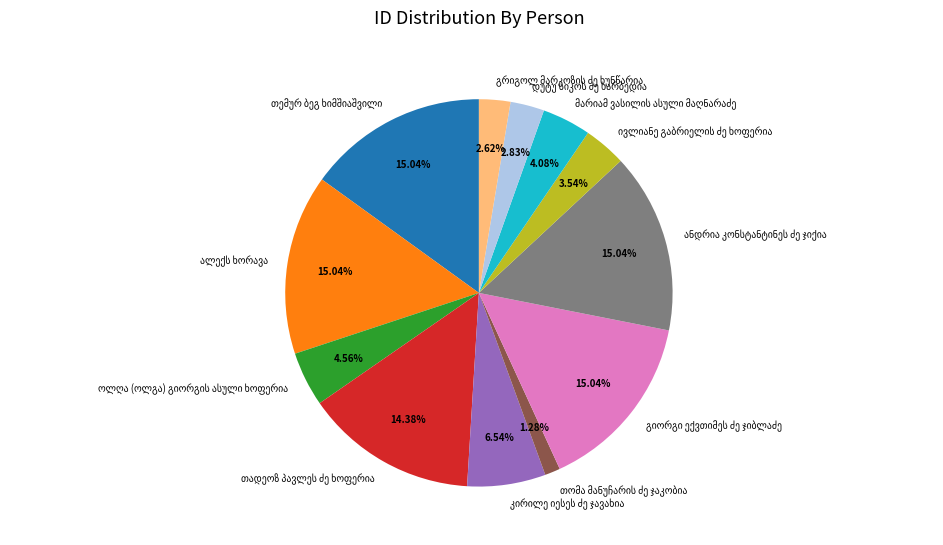

Does any single category account for the majority?

No